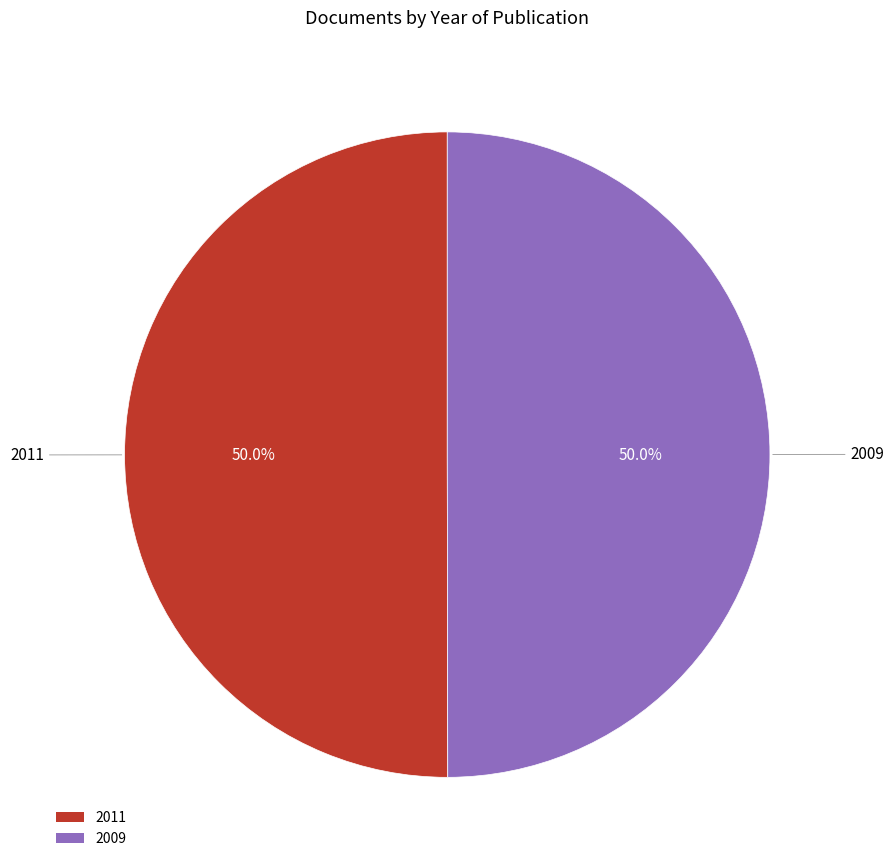

What percentage do 2011 and 2009 together represent?

100.0%